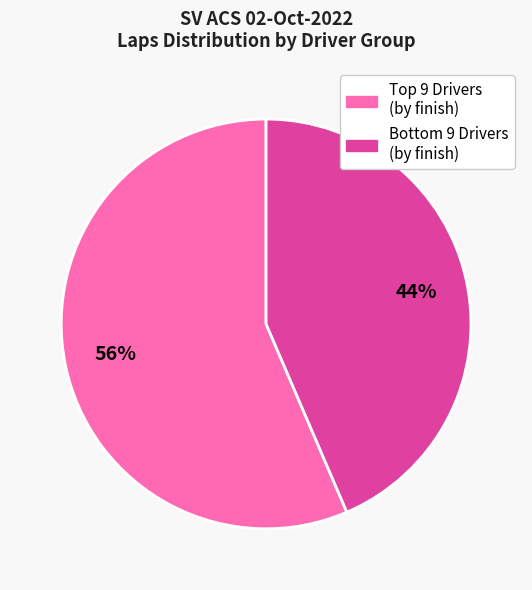

Is there any slice that represents more than half of the pie?

Yes